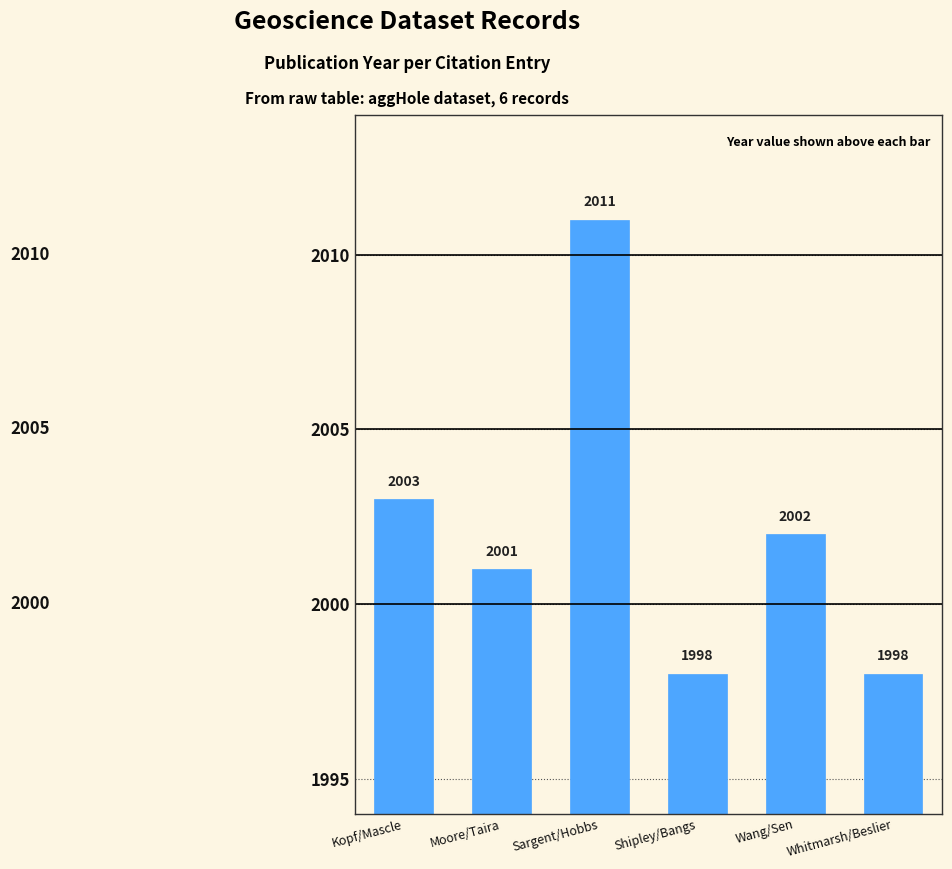

What is the maximum value shown in the chart?

2011